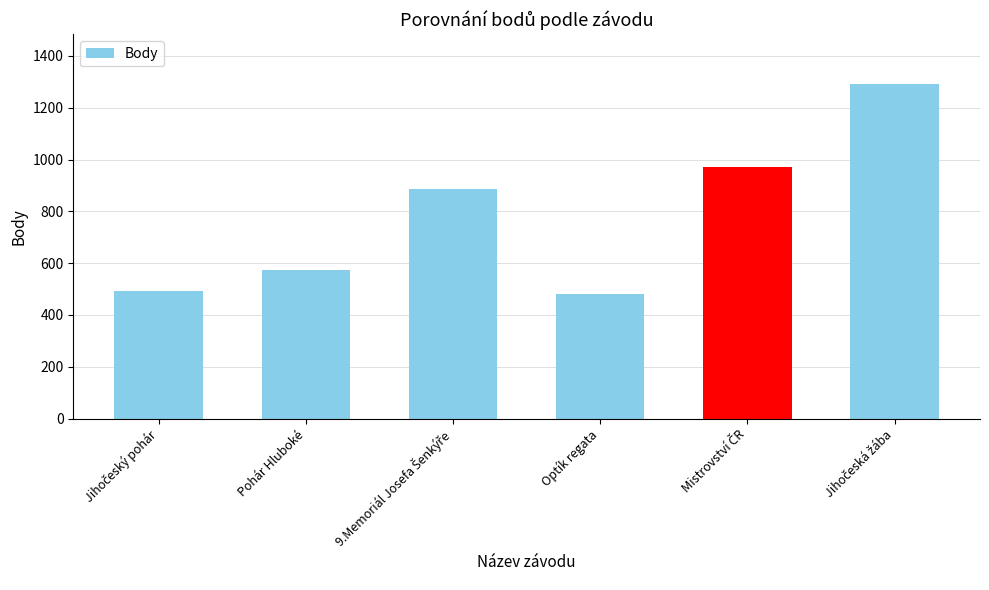

The value at Pohár Hluboké is 574. True or false?

True